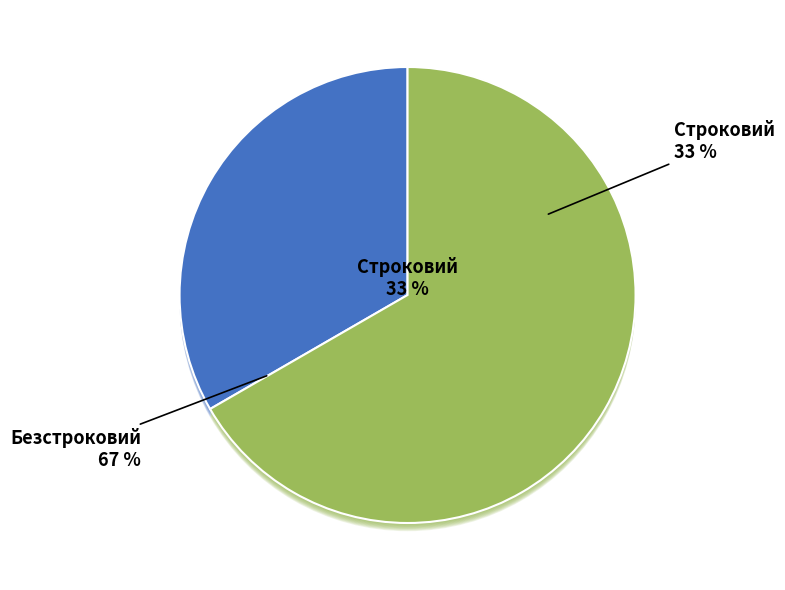

To the nearest percent, what percentage of the pie is Безстроковий?

67%